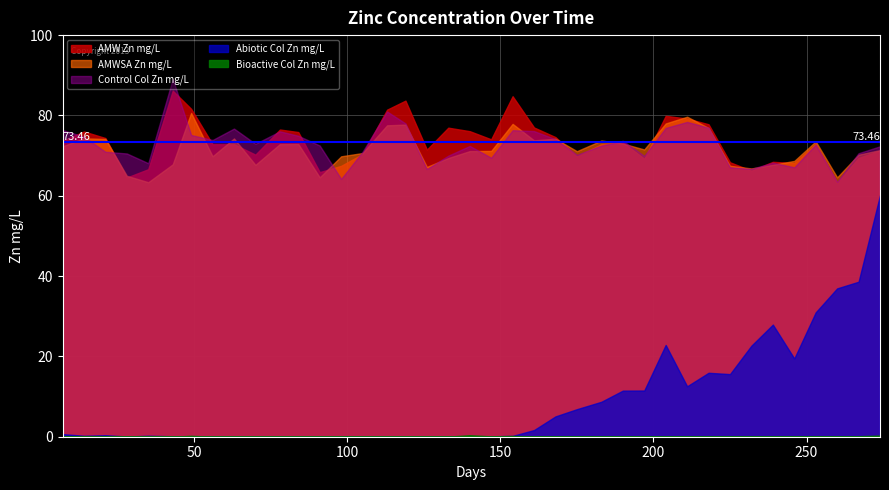

Reading left to right, list all the values displayed in this chart.

AMW Zn mg/L: 73.7	76.0	74.4	64.5	66.6	86.2	81.7	72.8	72.8	70.2	76.5	75.9	65.9	67.5	70.4	81.4	83.7	71.5	77.0	76.1	74.0	84.8	77.0	74.6	69.8	72.8	73.3	69.2	79.9	79.2	77.8	68.3	66.2	68.5	68.2	72.9	63.2	69.4	71.2
AMWSA Zn mg/L: 72.3	74.3	74.1	65.0	63.4	67.8	80.6	69.8	74.3	67.7	72.9	72.9	64.6	69.8	70.6	77.5	77.7	67.2	69.4	71.1	71.2	77.9	73.8	74.2	71.1	73.8	73.0	71.5	78.0	79.7	76.9	67.5	66.8	67.7	68.7	73.5	64.6	70.2	71.4
Control Col Zn mg/L: 76.4	74.7	71.0	70.5	68.1	89.1	75.1	73.9	76.7	72.9	76.0	74.9	72.5	64.2	71.0	81.0	78.0	66.7	70.0	72.4	69.5	76.3	76.1	74.1	70.2	72.5	73.7	69.9	76.9	78.4	77.0	67.1	66.7	68.2	67.1	72.8	63.5	70.6	72.3
Abiotic Col Zn mg/L: 0.6	0.2	0.4	0.1	0.2	0.1	0.1	0.1	0.1	0.1	0.1	0.1	0.1	0.1	0.1	0.1	0.1	0.1	0.1	0.1	0.1	0.2	1.7	5.1	6.9	8.7	11.5	11.5	22.9	12.6	15.9	15.6	22.7	27.9	19.5	31.0	36.9	38.6	60.1
Bioactive Col Zn mg/L: 0.1	0.1	0.0	0.1	0.0	0.0	0.2	0.0	0.0	0.1	0.0	0.1	0.1	0.0	0.0	0.0	0.1	0.1	0.0	0.4	0.1	0.2	0.1	0.1	0.1	0.1	0.1	0.1	0.1	0.1	0.1	0.1	0.1	0.1	0.1	0.1	0.1	0.1	0.3